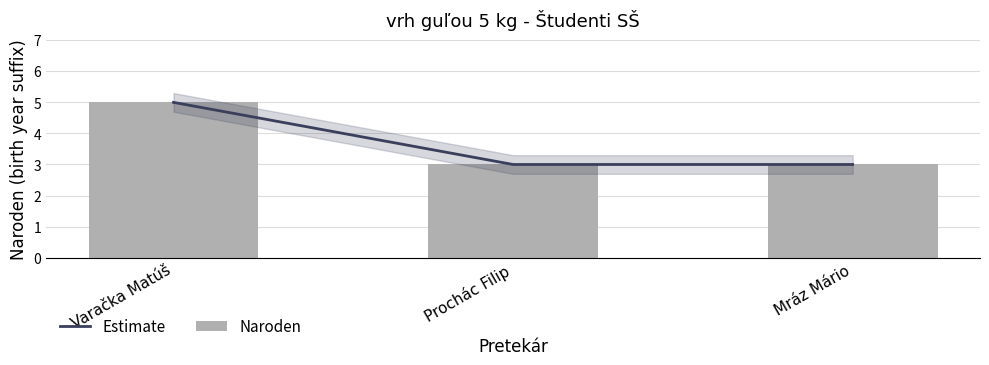

What position from the left is Prochác Filip?

2